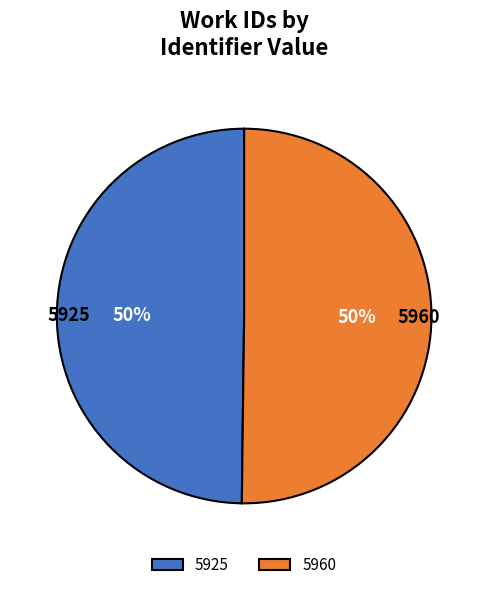

How many slices are in this pie chart?

2